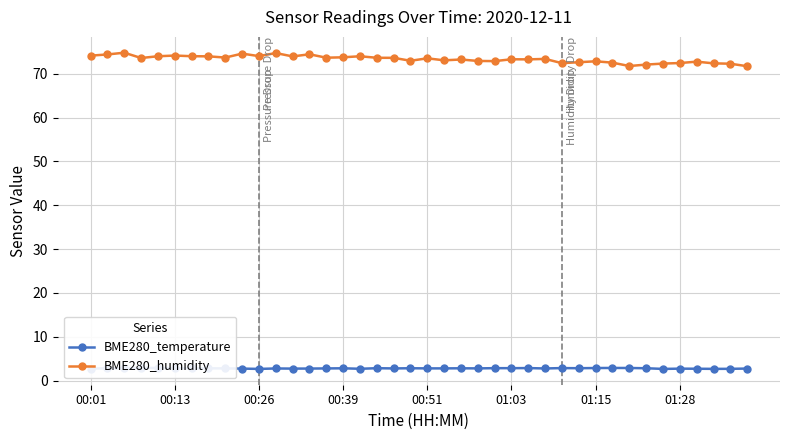

What is the maximum value for BME280_humidity?

74.8